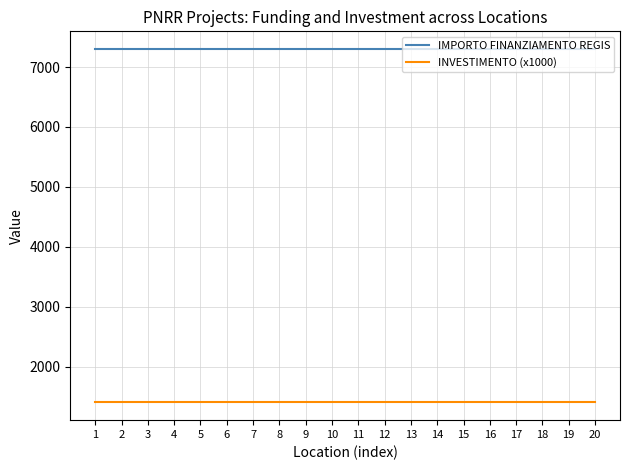

What is the lowest value of the INVESTIMENTO (x1000) series?

1400